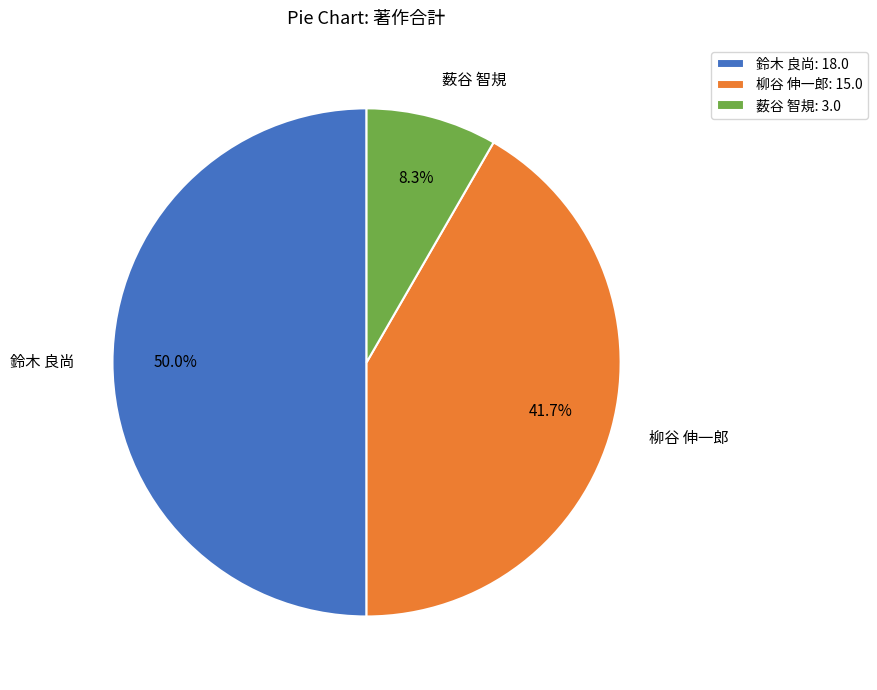

What is the ratio of the value at 柳谷 伸一郎 to the value at 薮谷 智規?

5.0